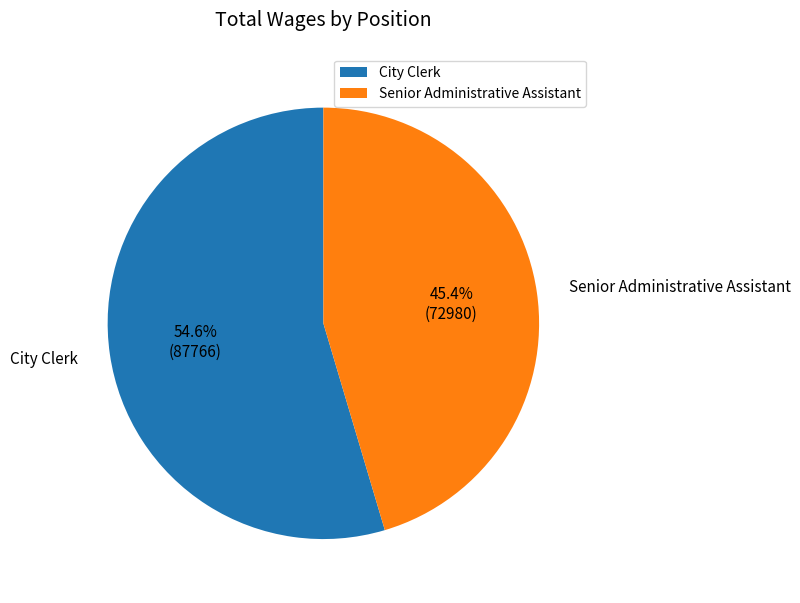

To the nearest percent, what is the difference between the largest and smallest slice percentages?

9%